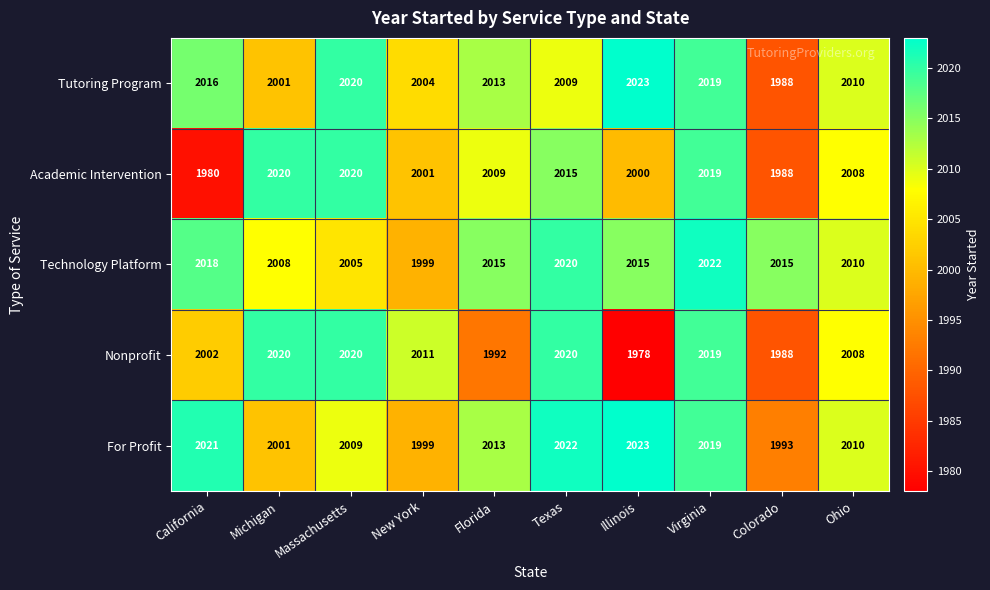

Rank the categories by Tutoring Program value from lowest to highest.

Colorado, Michigan, New York, Texas, Ohio, Florida, California, Virginia, Massachusetts, Illinois